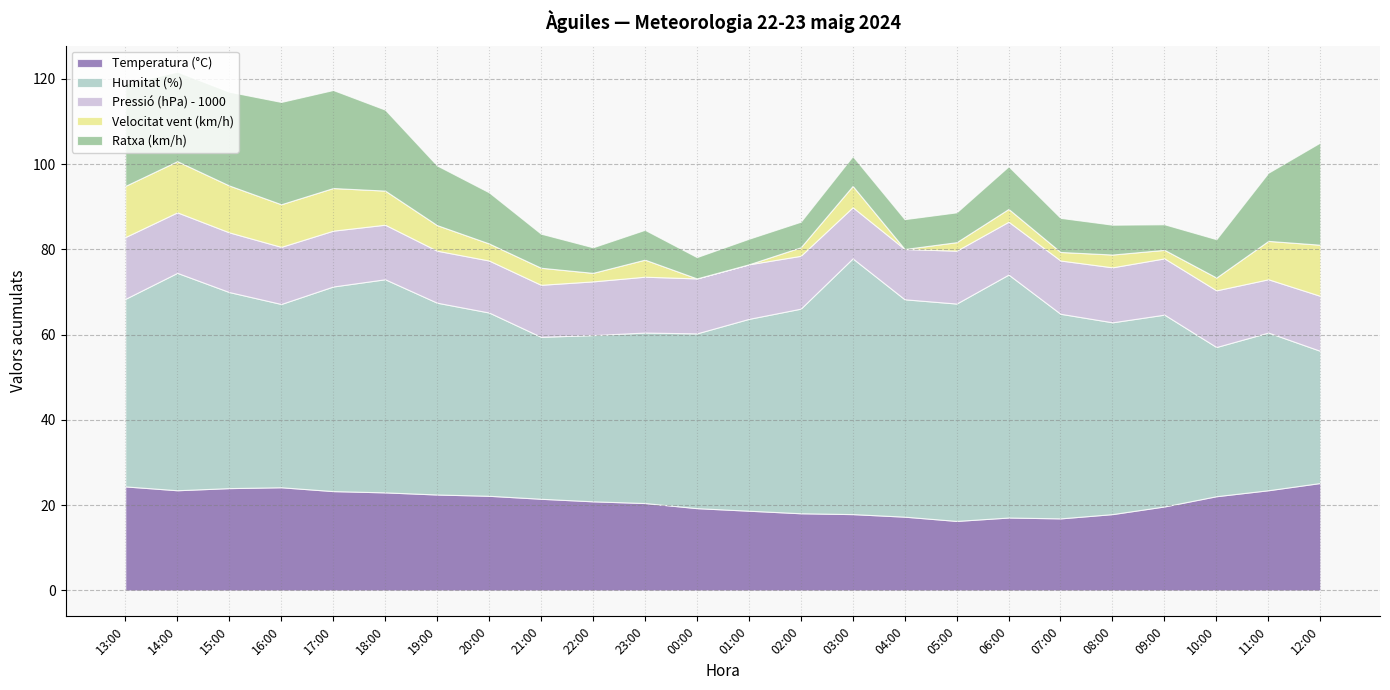

Which category has the highest value in the Pressió (hPa) - 1000 series?

13:00